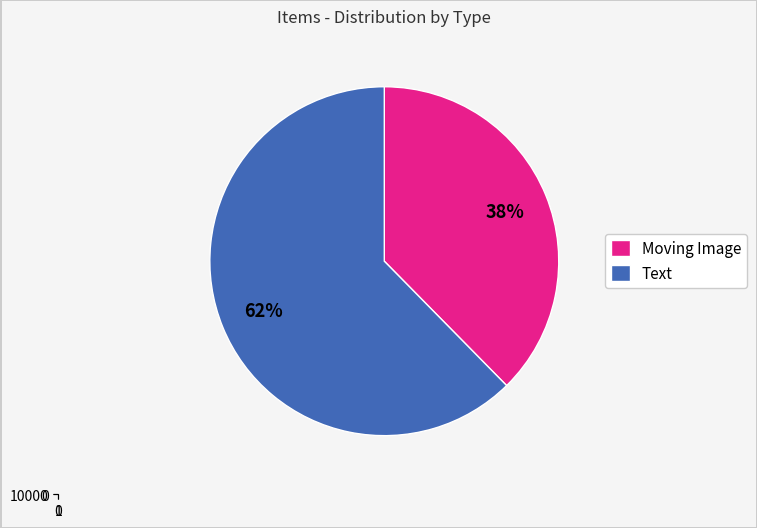

The Moving Image slice represents 25% of the pie. True or false?

False